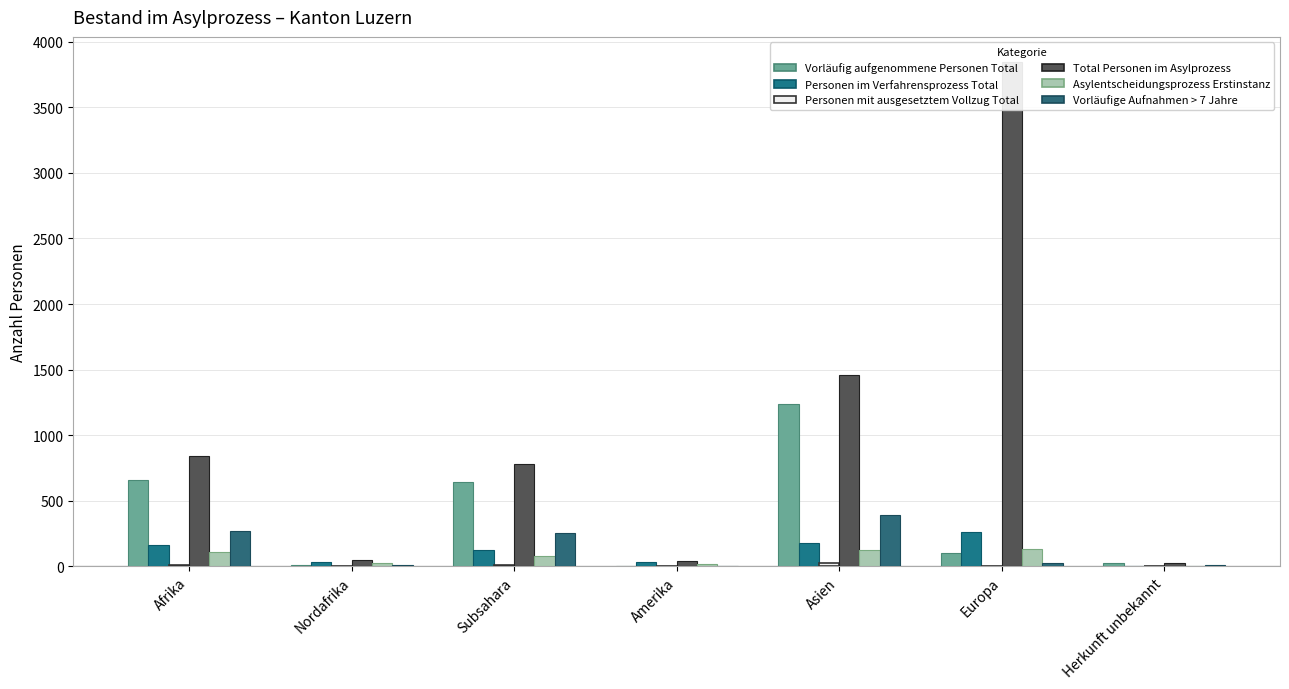

Between Afrika and Amerika, which series saw the biggest shift?

Total Personen im Asylprozess